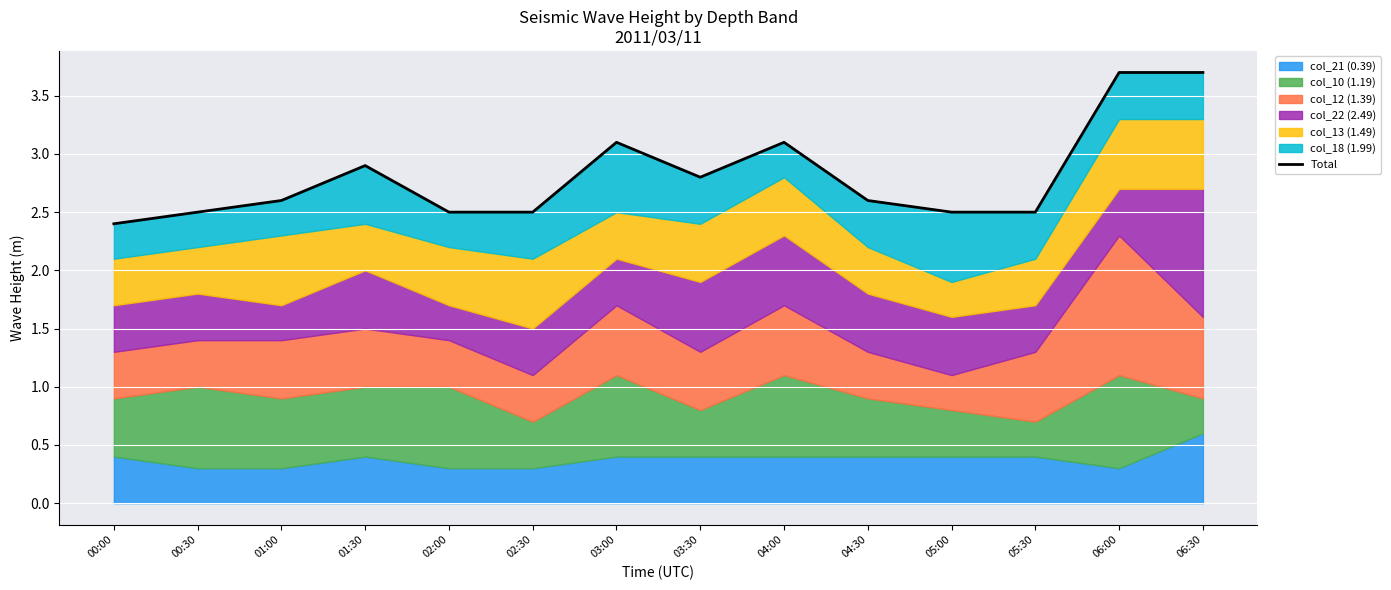

Where is the data nearest to the value 3?

01:30